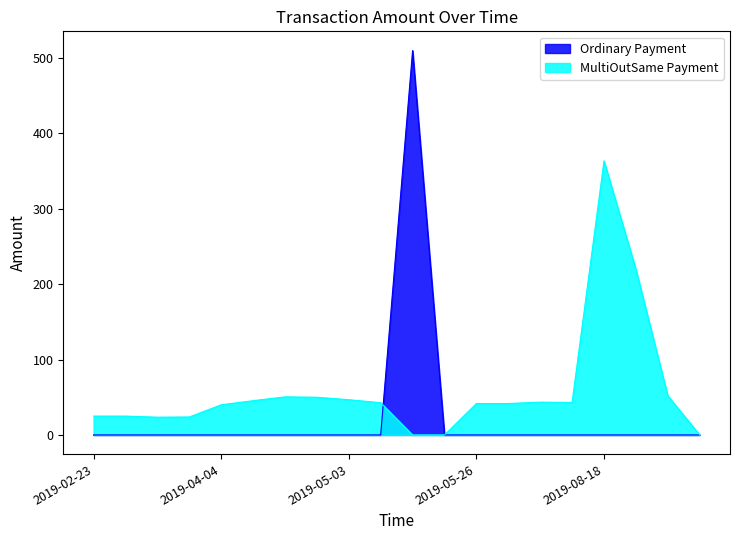

What are all the series names shown in the legend?

Ordinary Payment, MultiOutSame Payment